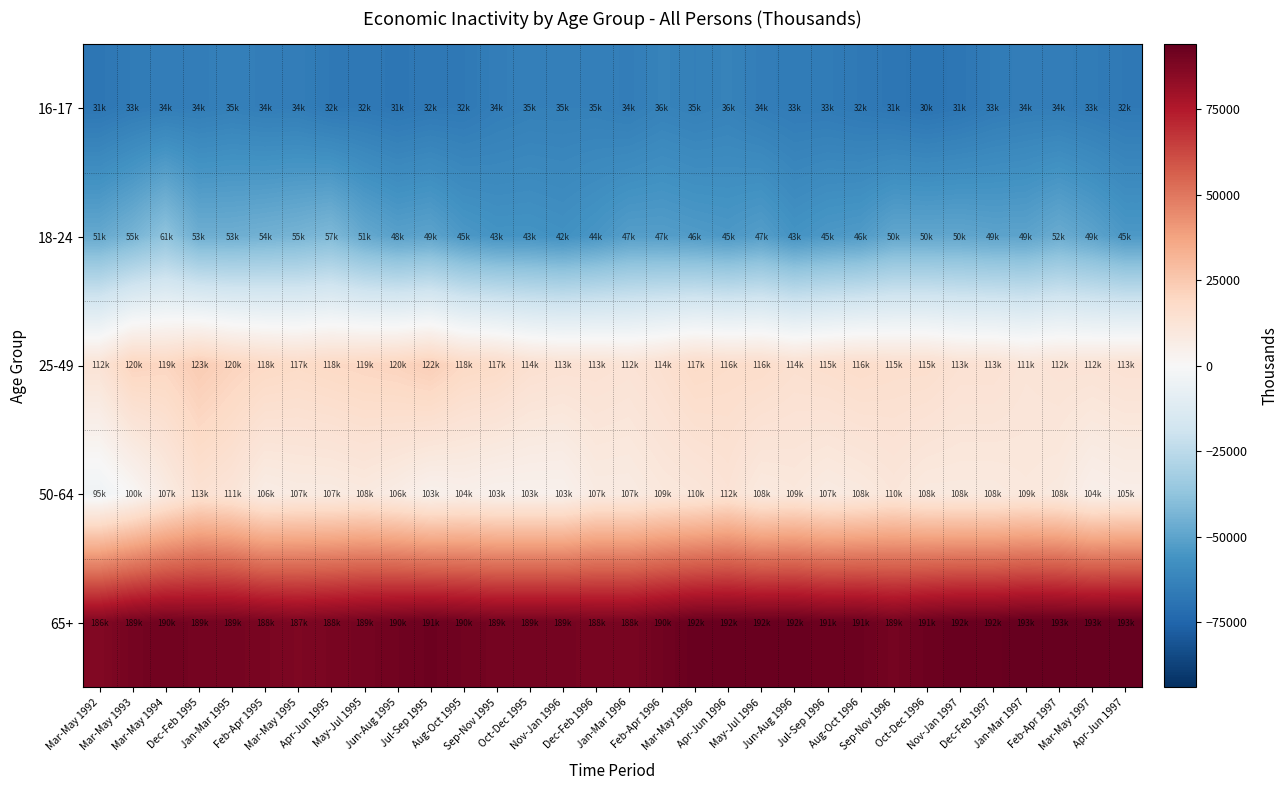

How many series are shown in this chart?

5